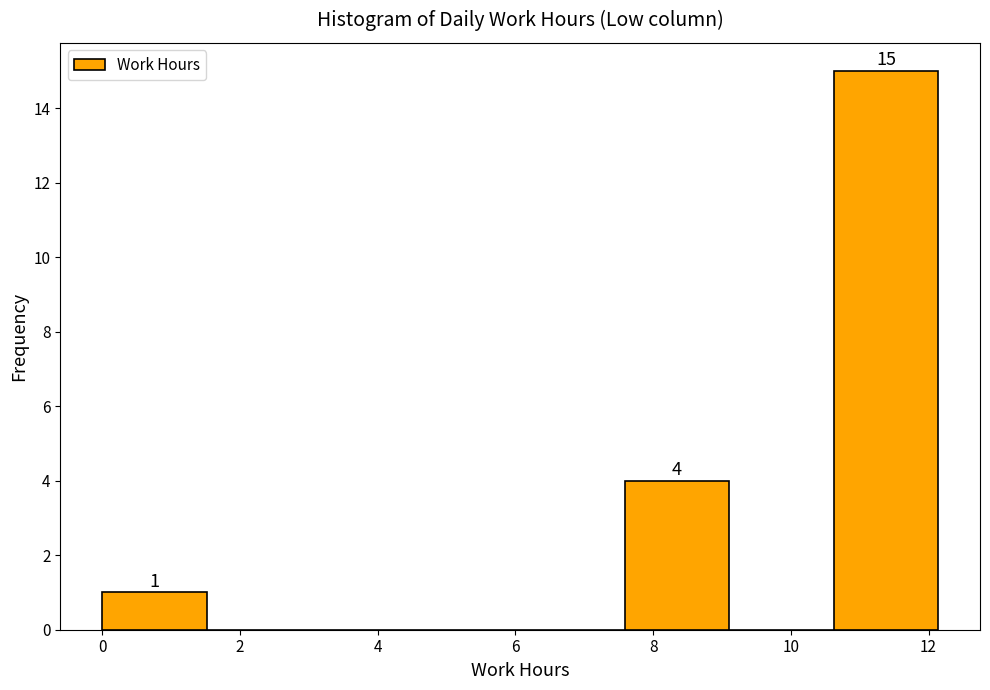

Which range on the x-axis has the tallest bar?

10.6 to 12.2